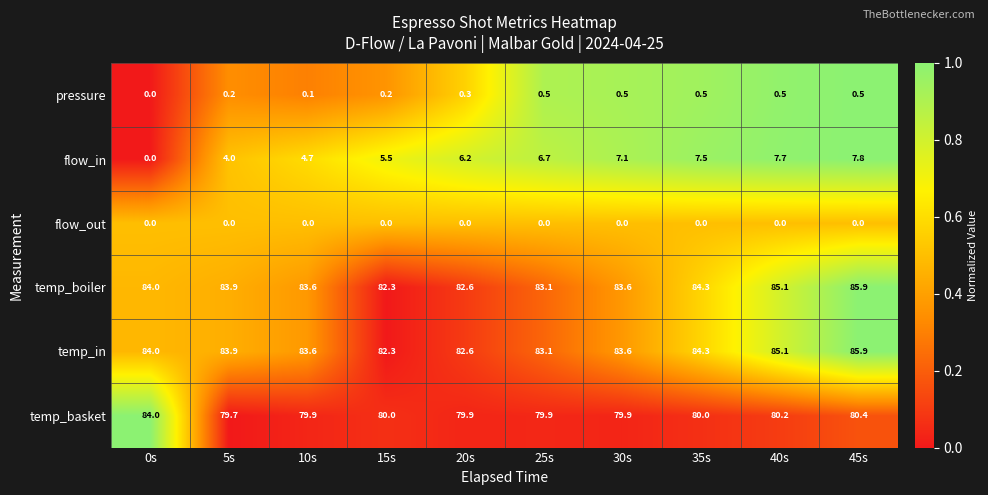

Which series has the largest range (max minus min)?

flow_in